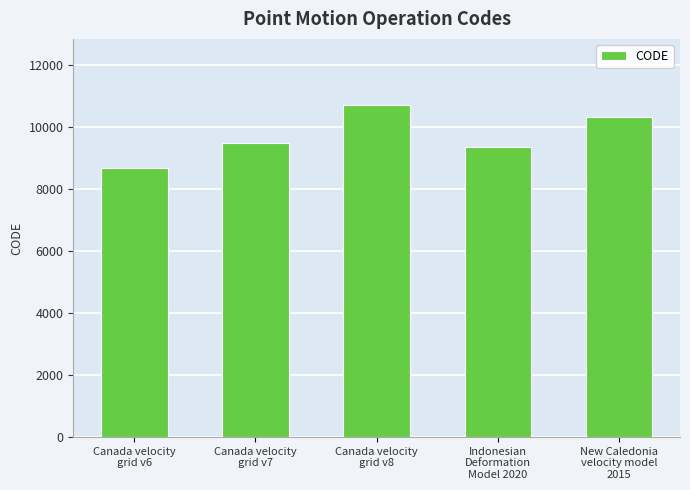

Reading left to right, extract all data points from this chart.

Canada velocity
grid v6=8676	Canada velocity
grid v7=9483	Canada velocity
grid v8=10707	Indonesian
Deformation
Model 2020=9375	New Caledonia
velocity model
2015=10323